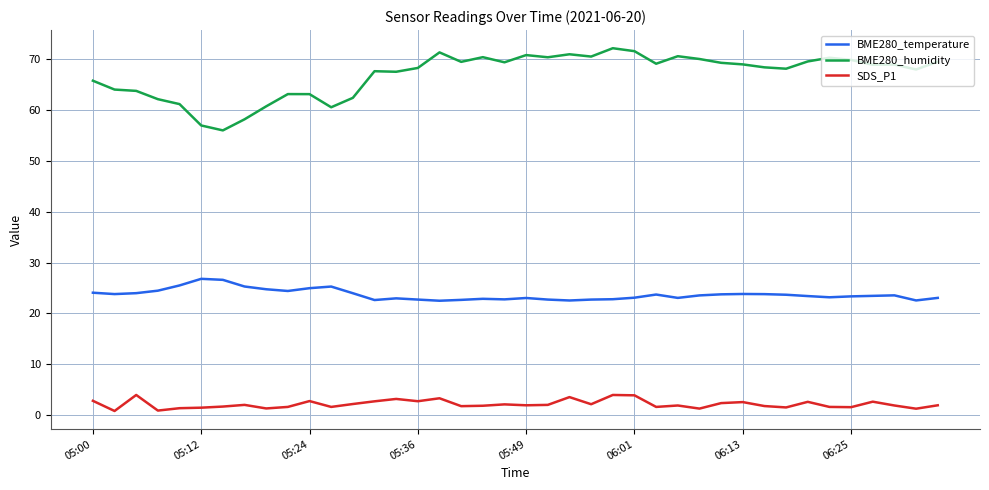

Which series has the largest range (max minus min)?

BME280_humidity